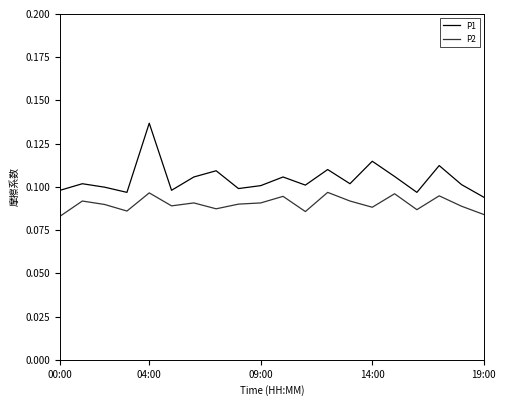

True or false: P1 and P2 intersect in this chart.

False